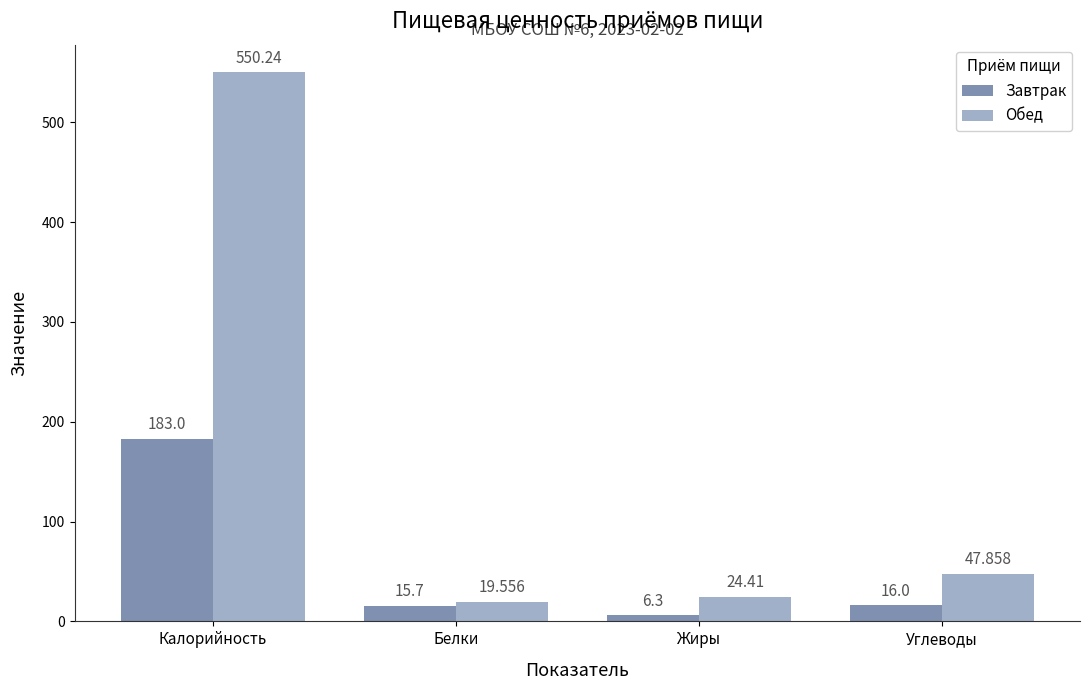

At Жиры, list the series in order from largest to smallest.

Обед, Завтрак